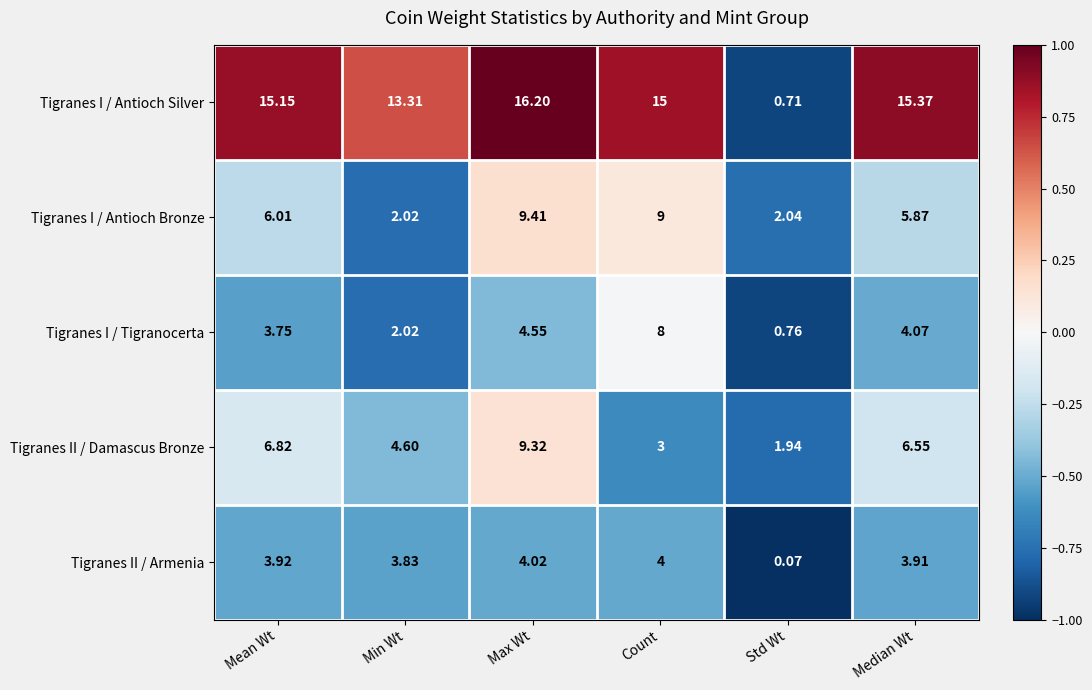

Which category has the lowest value across all series?

Std Wt